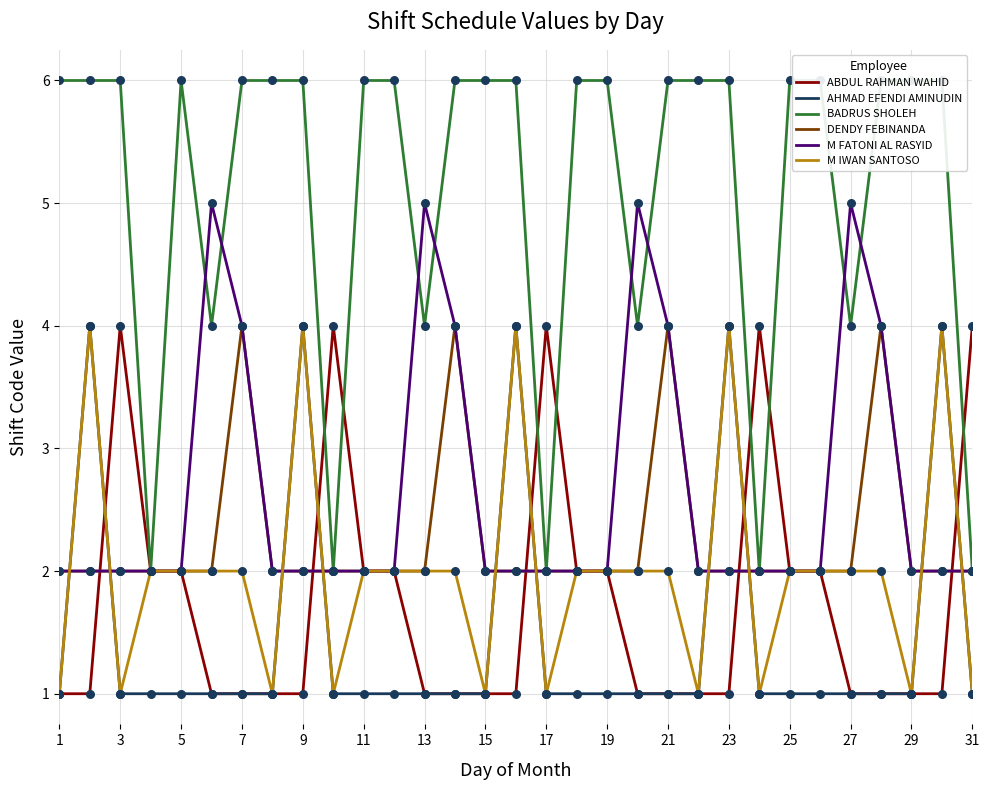

The M FATONI AL RASYID series shows 2 at 23. True or false?

True